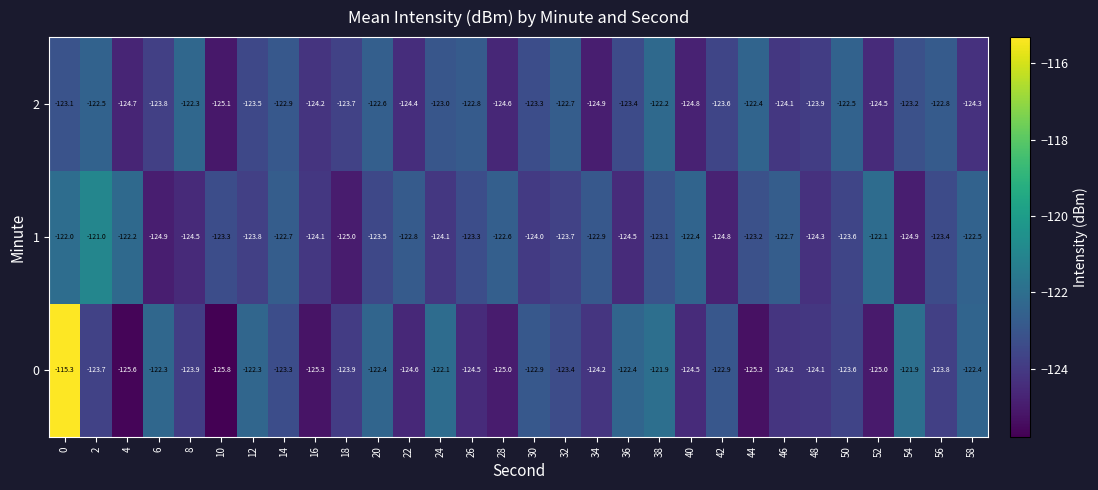

How many distinct data groups are displayed?

3